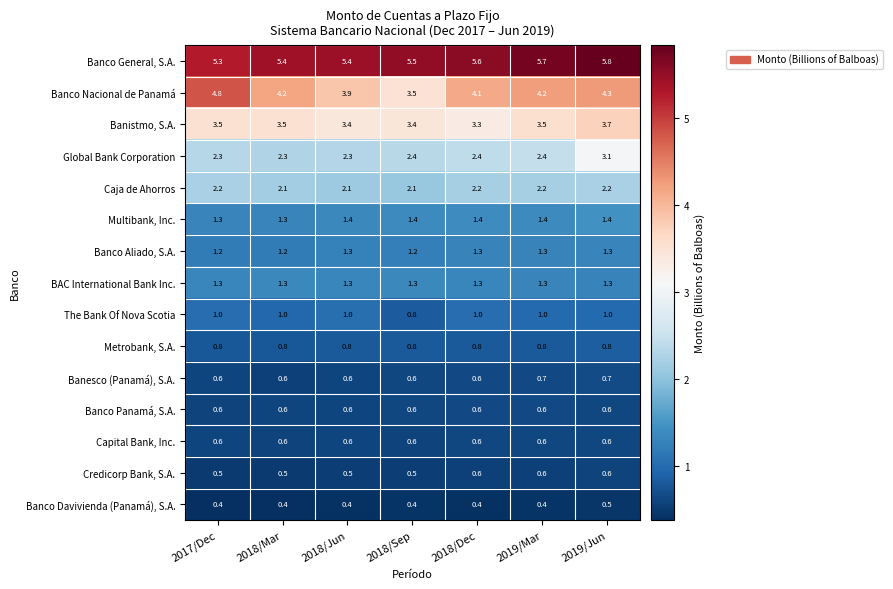

At which category does the chart reach its peak across all series?

2019/Jun